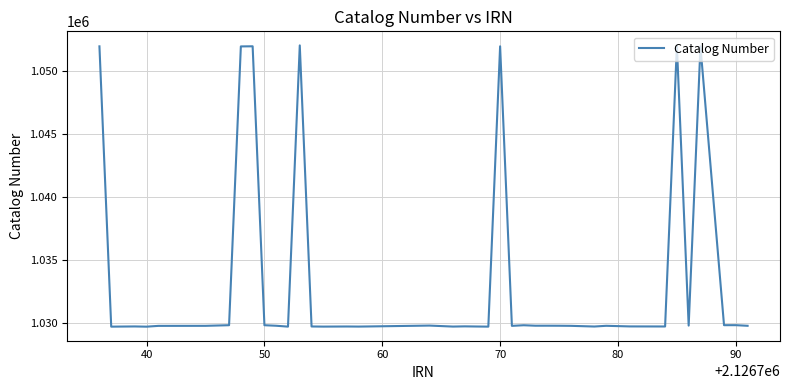

What is the minimum value shown in the chart?

1029727